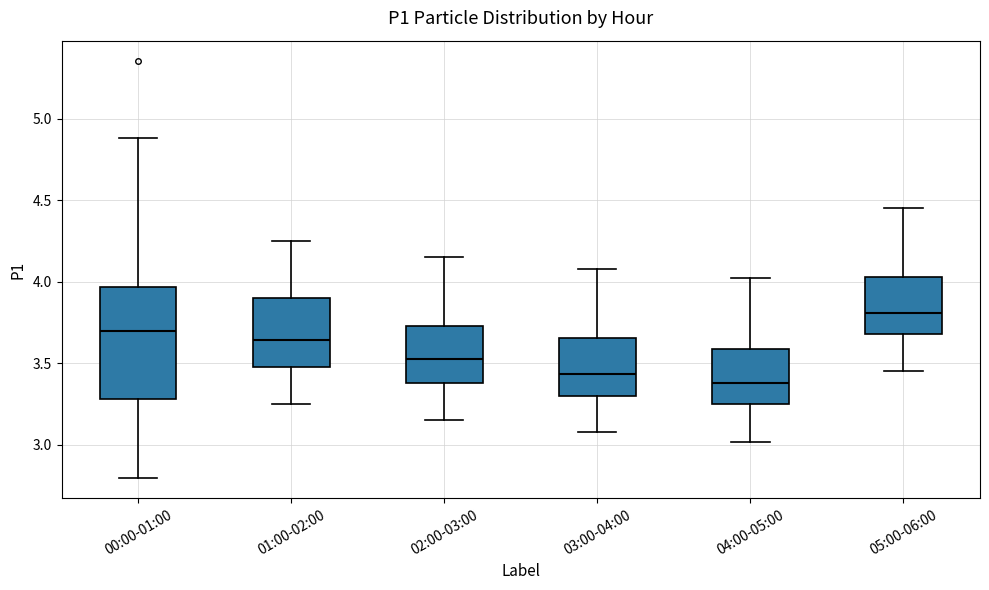

Reading left to right, transcribe this box plot: for each box, give where its median line is, the range the box spans, and where its two whiskers end, as read against the y-axis. The values are not printed on the chart, so give them approximately, as read against the axis.

00:00-01:00: median 3.70, box 3.30 to 3.95, whiskers 2.80 to 4.90
01:00-02:00: median 3.65, box 3.50 to 3.90, whiskers 3.25 to 4.25
02:00-03:00: median 3.55, box 3.40 to 3.75, whiskers 3.15 to 4.15
03:00-04:00: median 3.45, box 3.30 to 3.65, whiskers 3.10 to 4.10
04:00-05:00: median 3.40, box 3.25 to 3.60, whiskers 3.00 to 4.00
05:00-06:00: median 3.80, box 3.70 to 4.05, whiskers 3.45 to 4.45